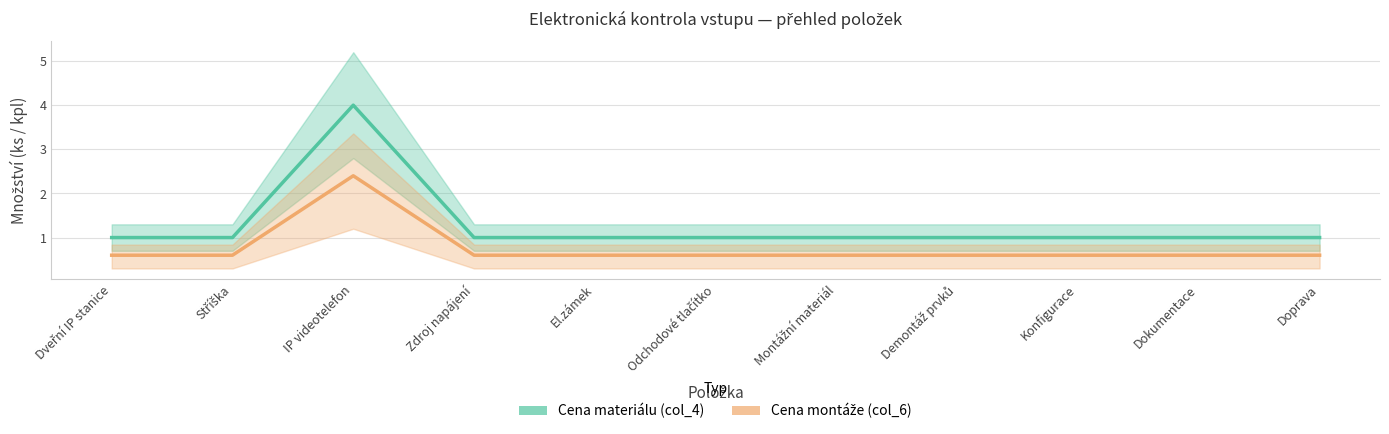

Count the Cena montáže (col_6) values in the range 0 to 1.

10